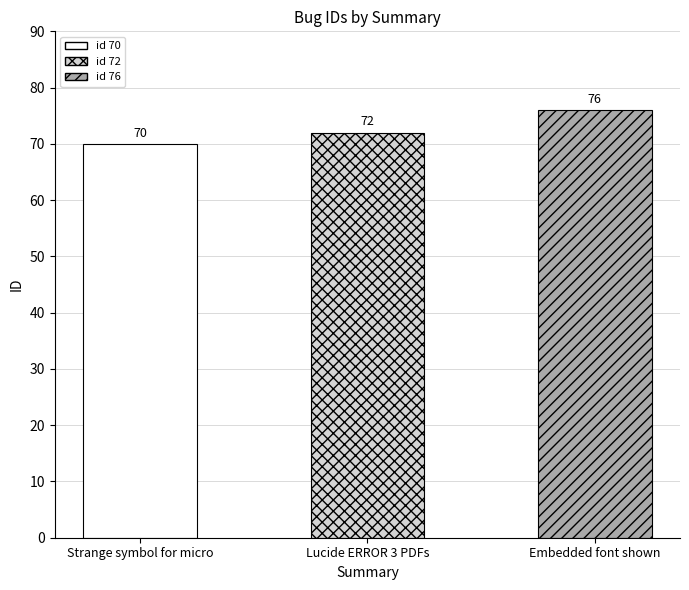

What is the change in value from Lucide ERROR 3 PDFs to Embedded font shown?

+4